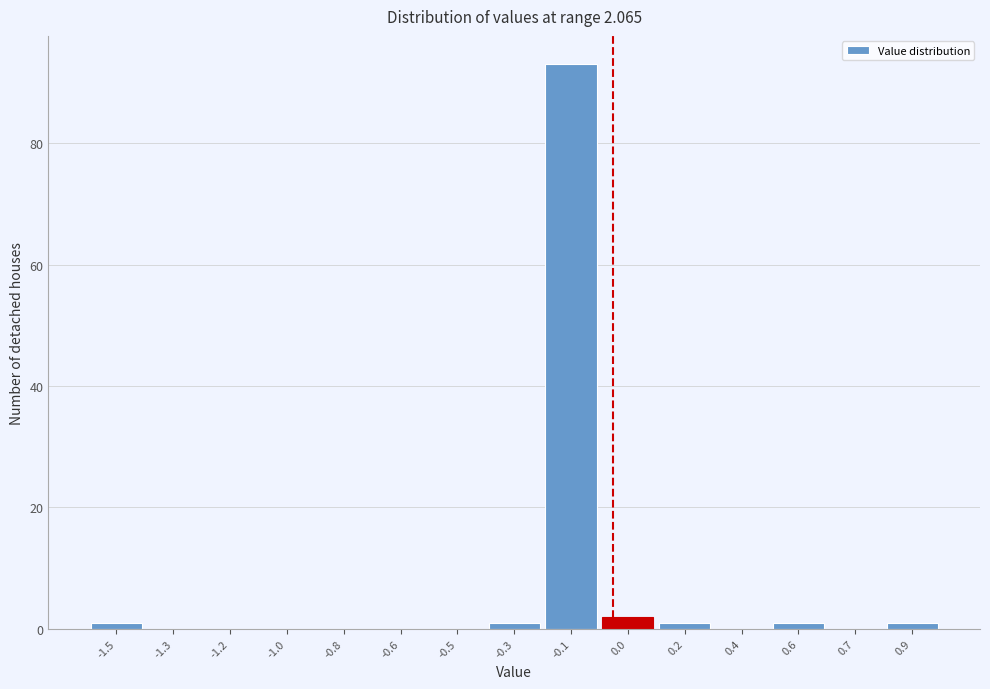

Reading right to left, extract all data points from this chart.

0.9=1	0.7=0	0.6=1	0.4=0	0.2=1	0.0=2	-0.1=93	-0.3=1	-0.5=0	-0.6=0	-0.8=0	-1.0=0	-1.2=0	-1.3=0	-1.5=1